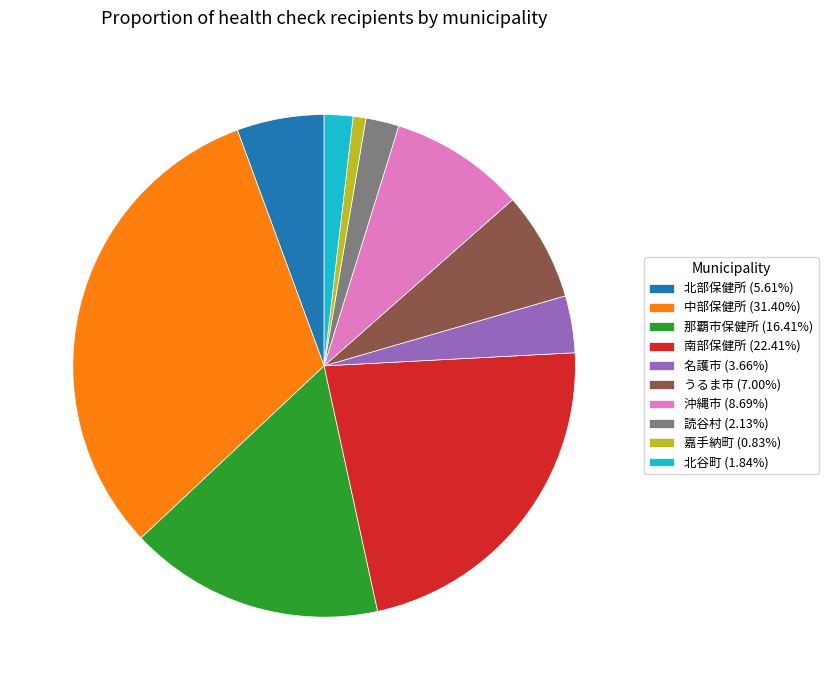

What is the largest slice in the pie chart?

中部保健所